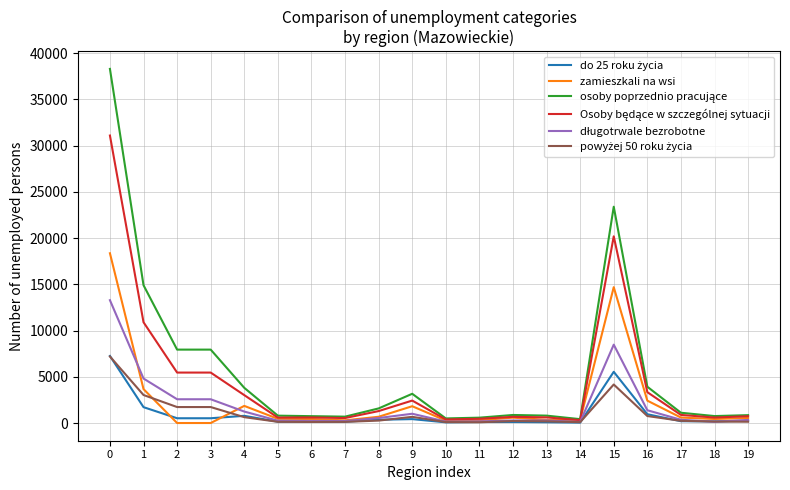

What is the spread (max minus min) of values at 2?

7940